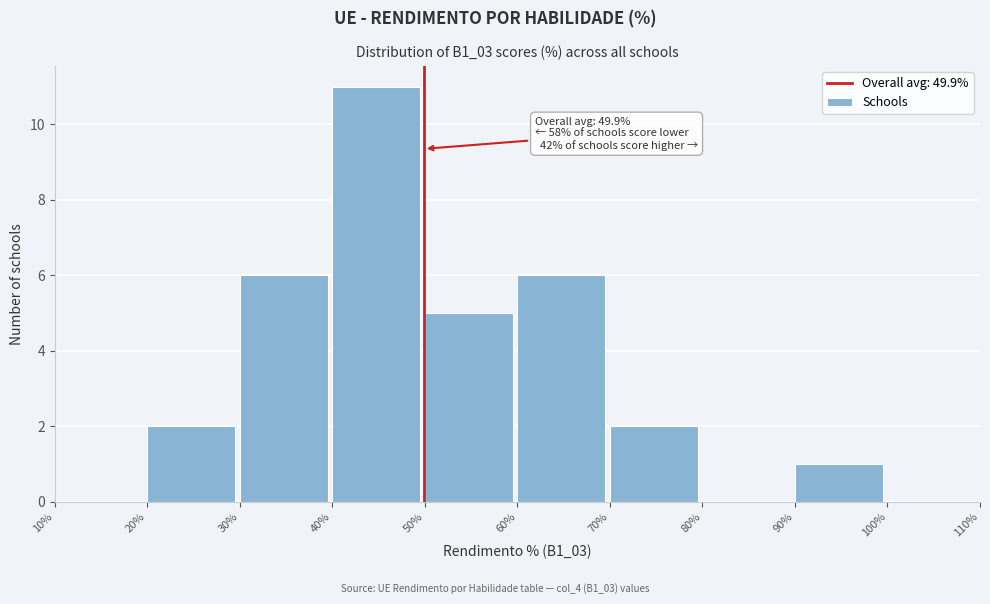

Which range on the x-axis has the tallest bar?

40% to 50%